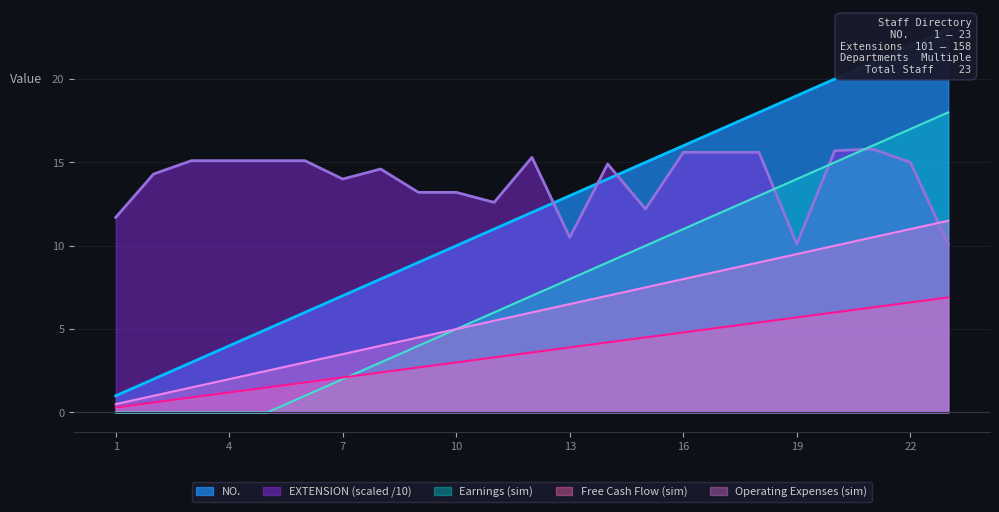

What is the maximum value for Earnings (sim)?

18.0